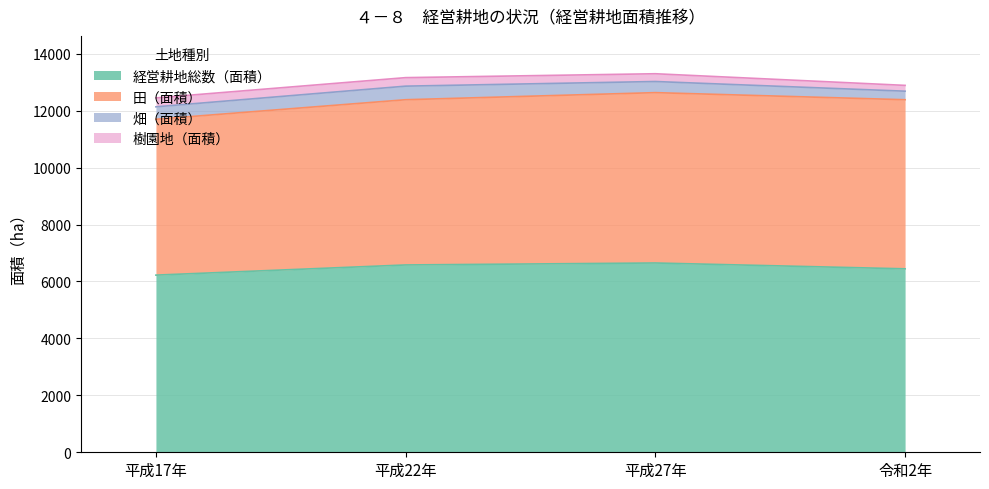

How many lines are shown in the chart?

4